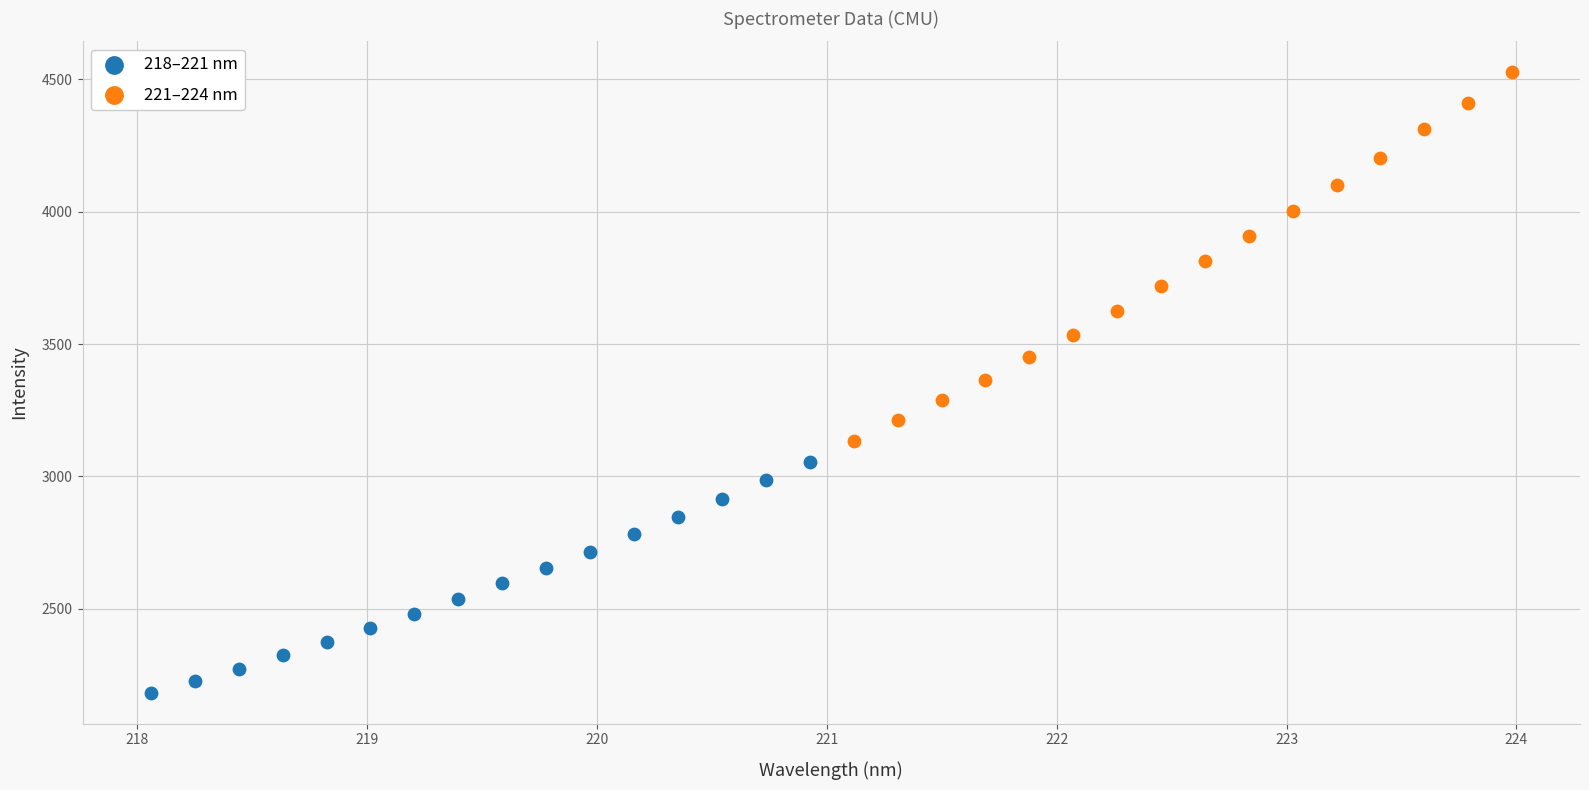

Which series contains the highest Y value?

221–224 nm